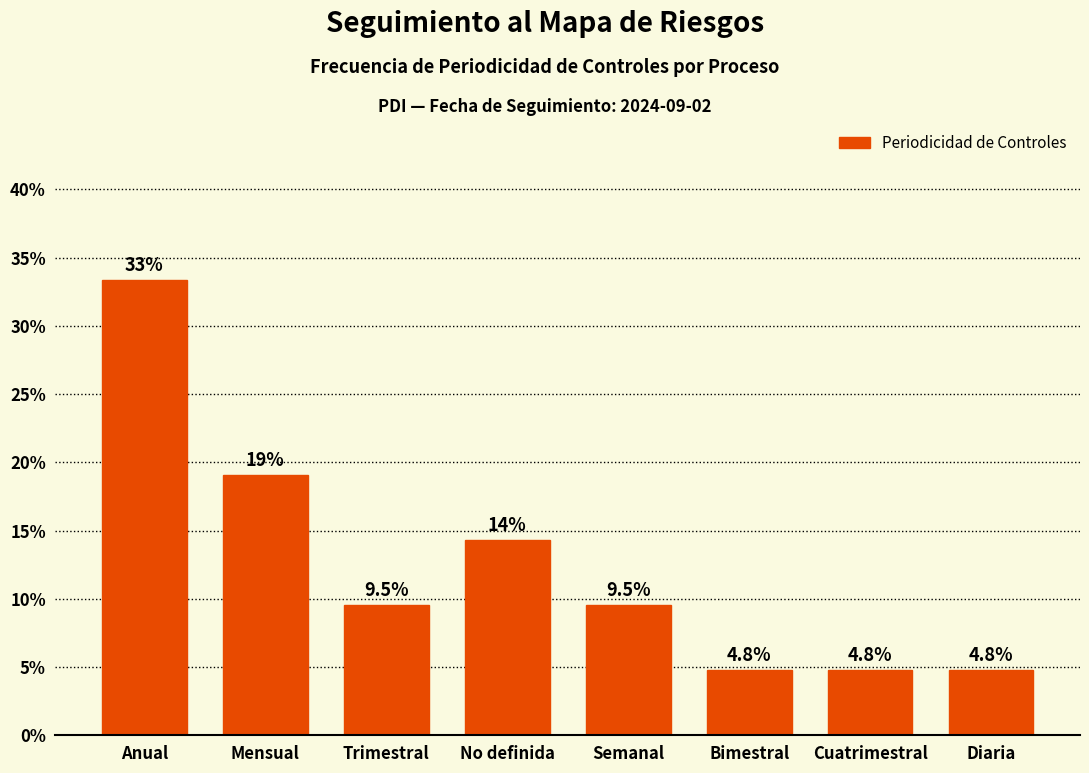

What is the value of the 7th bar from the left?

4.8